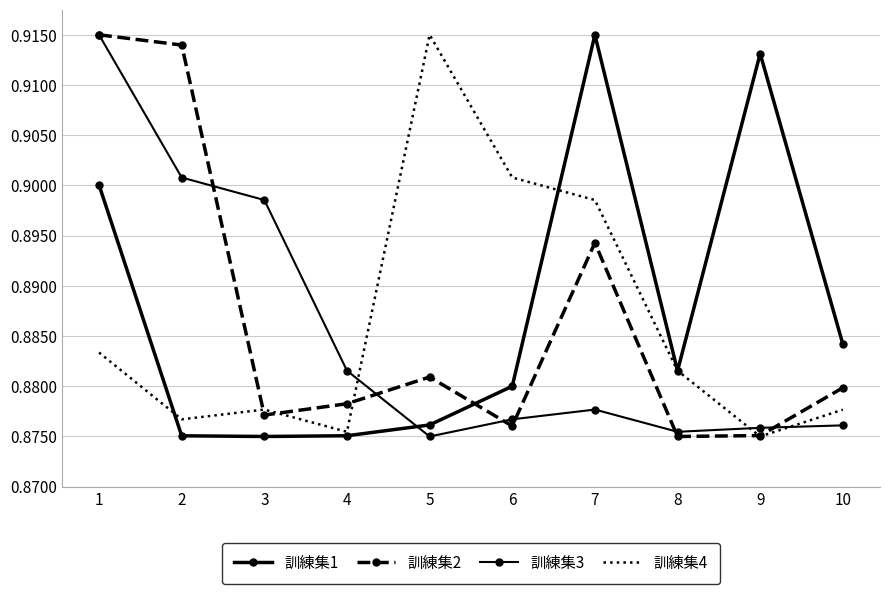

What is the total value across all series at 1?

3.6